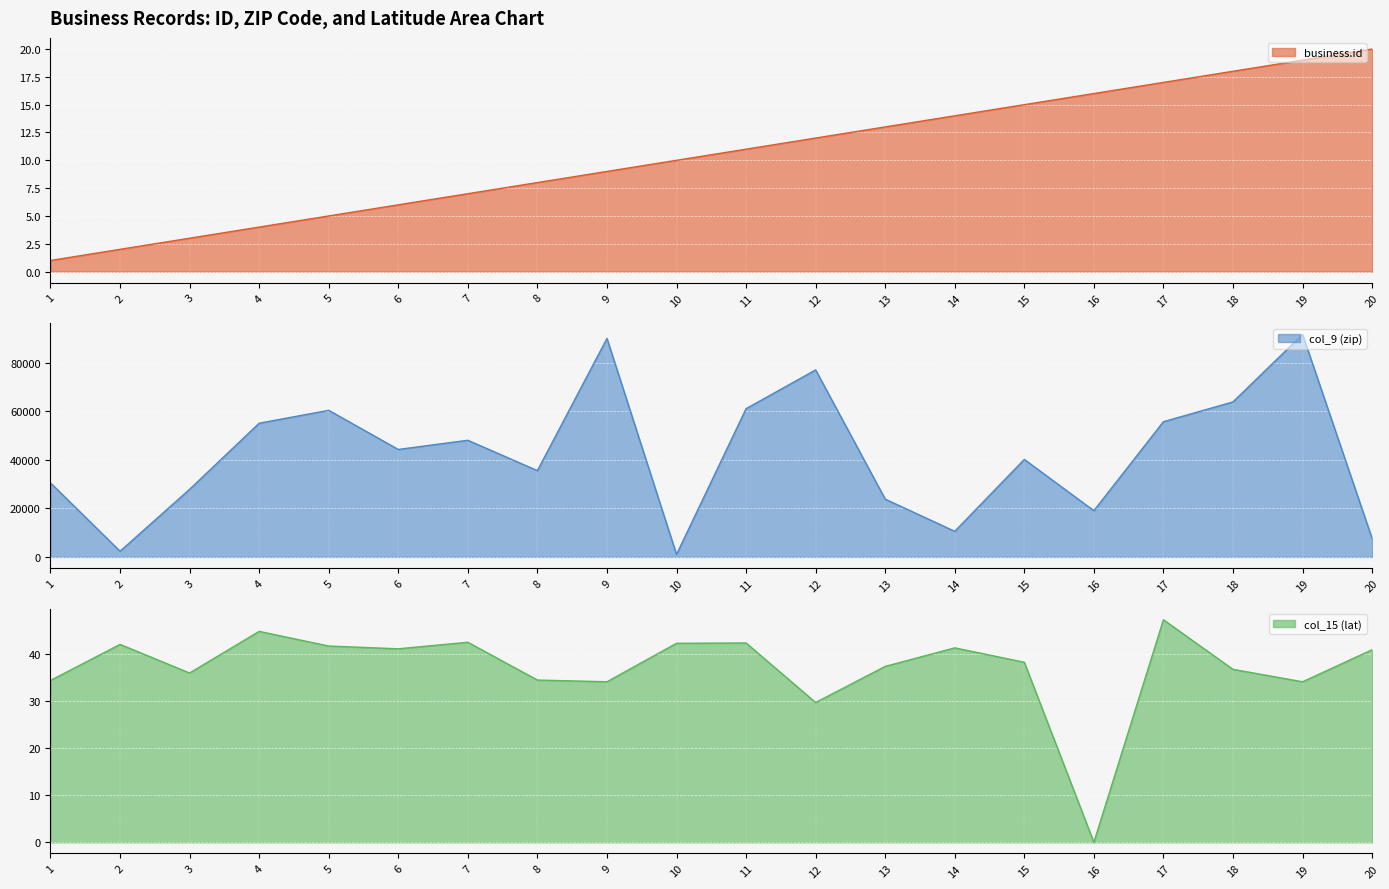

True or false: col_15 (lat) has more than 1 interior local peaks.

True